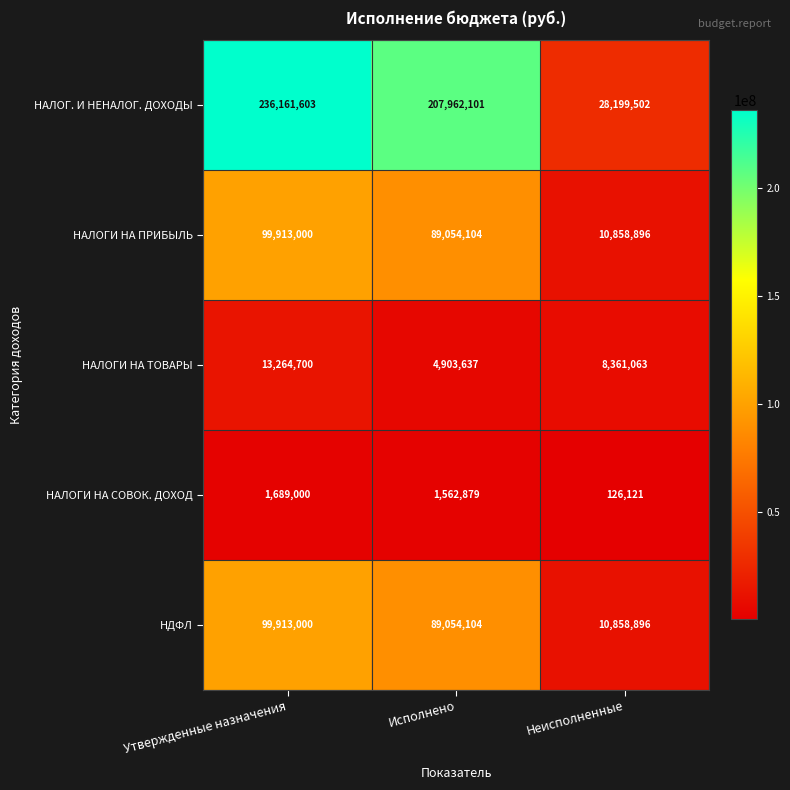

Is it true that НАЛОГ. И НЕНАЛОГ. ДОХОДЫ equals 236161603 at Утвержденные назначения?

True